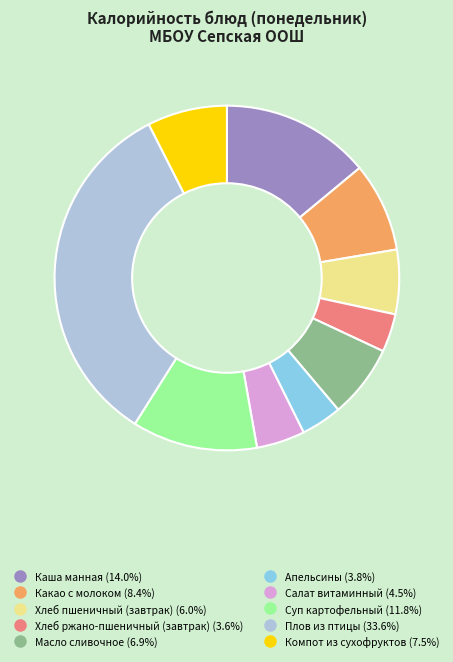

Do Компот из сухофруктов and Суп картофельный together represent more than half of the pie?

No